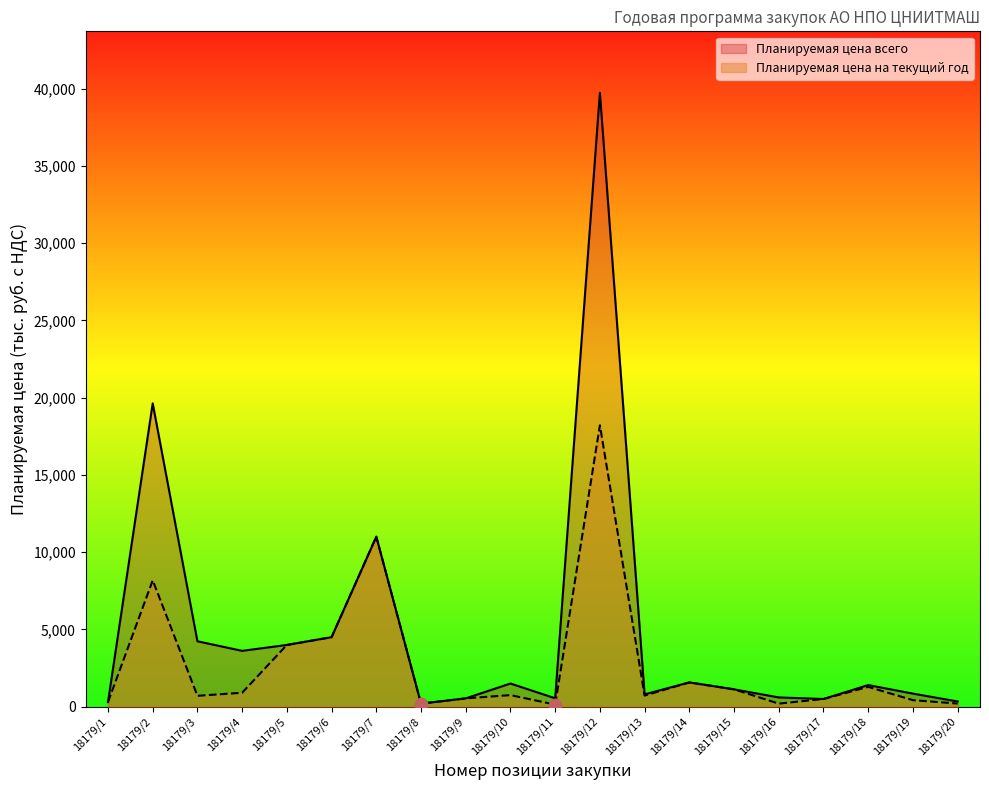

Which series has the largest total across all categories?

Планируемая цена всего